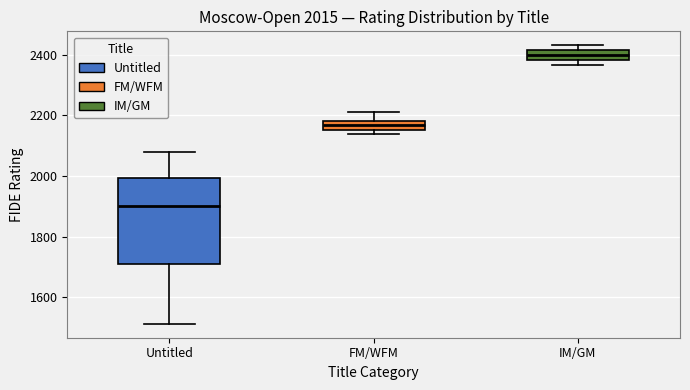

Comparing the boxes themselves (not the whiskers), which one is the tallest?

Untitled